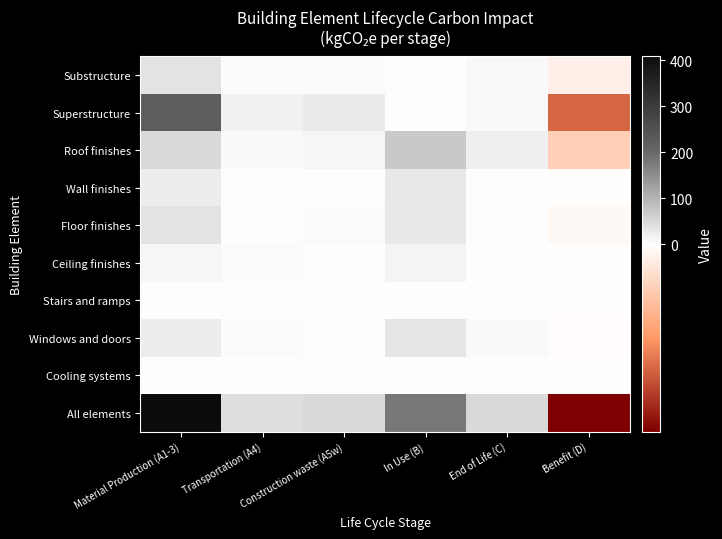

Which series has the largest range (max minus min)?

All elements